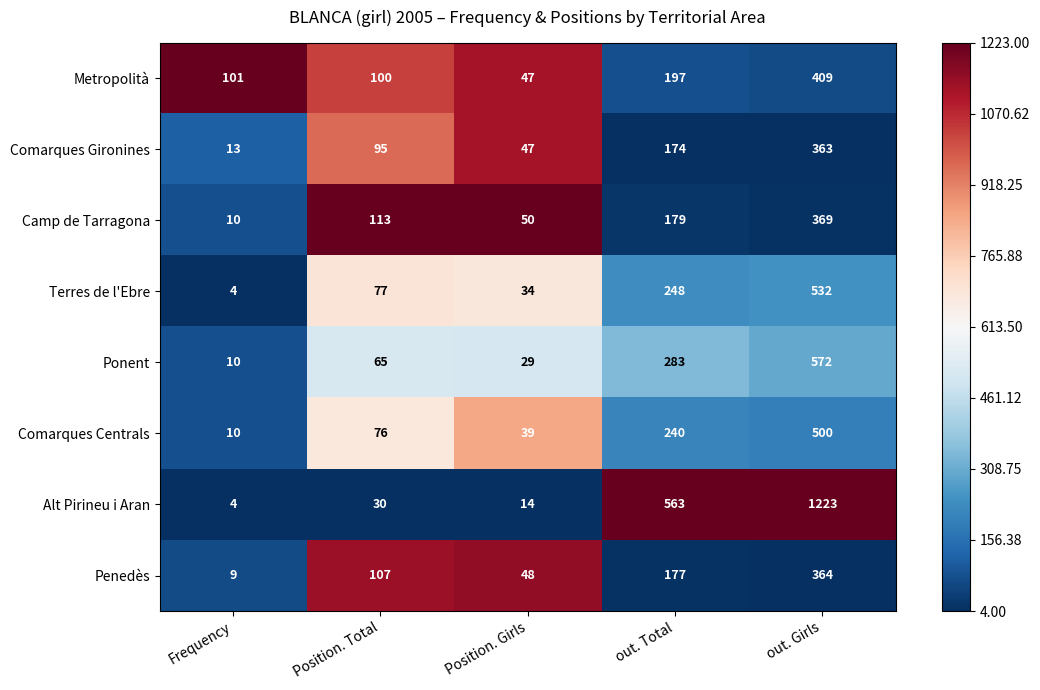

The Comarques Gironines series shows 363 at out. Girls. True or false?

True